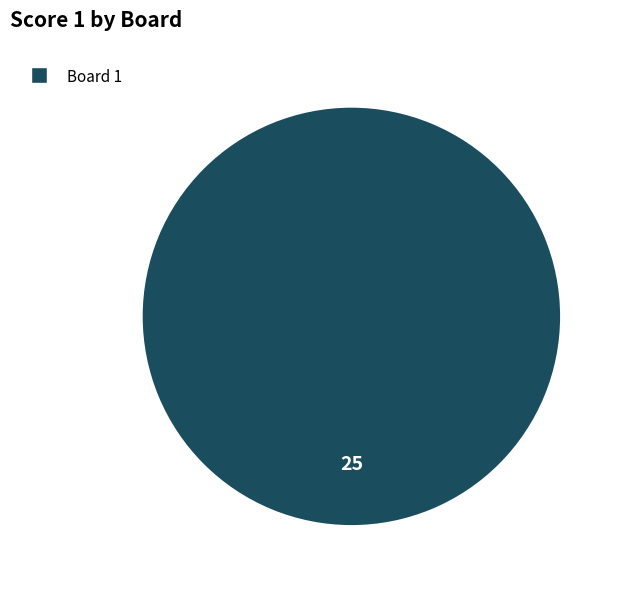

Is there any slice that represents more than half of the pie?

Yes